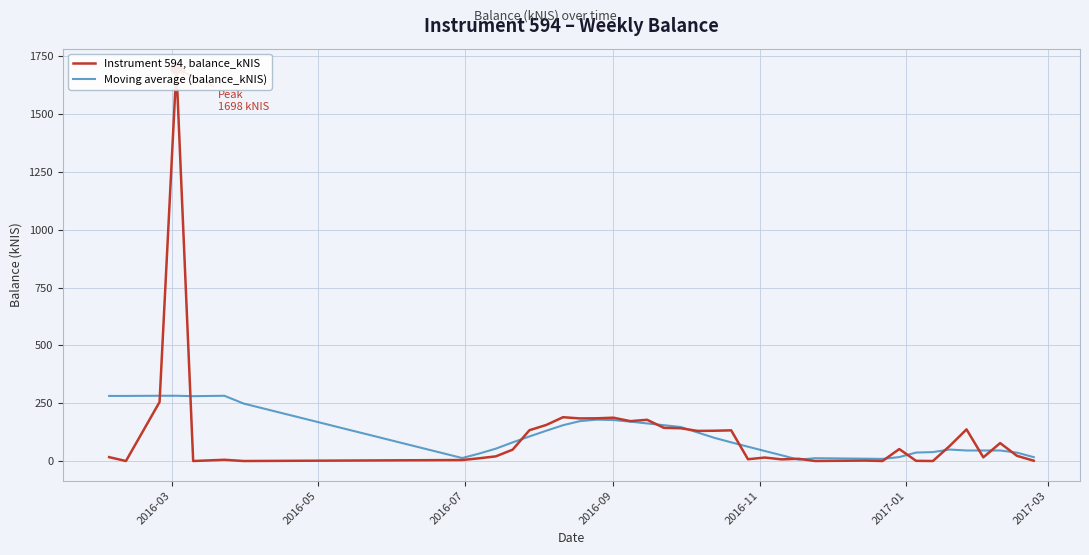

What is the maximum value for Moving average (balance_kNIS)?

282.3